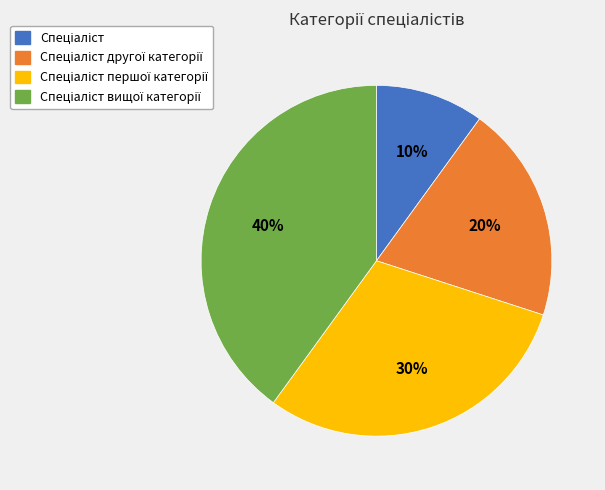

Is there a majority slice in this chart?

No